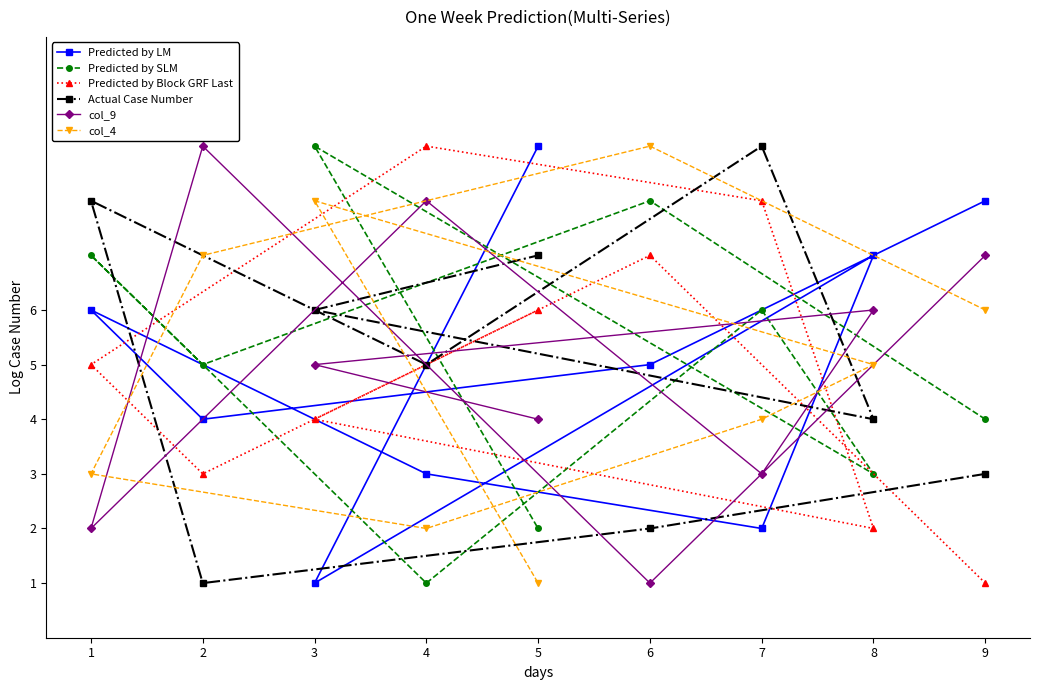

What is the difference between the maximum and minimum values in the Predicted by LM series?

8